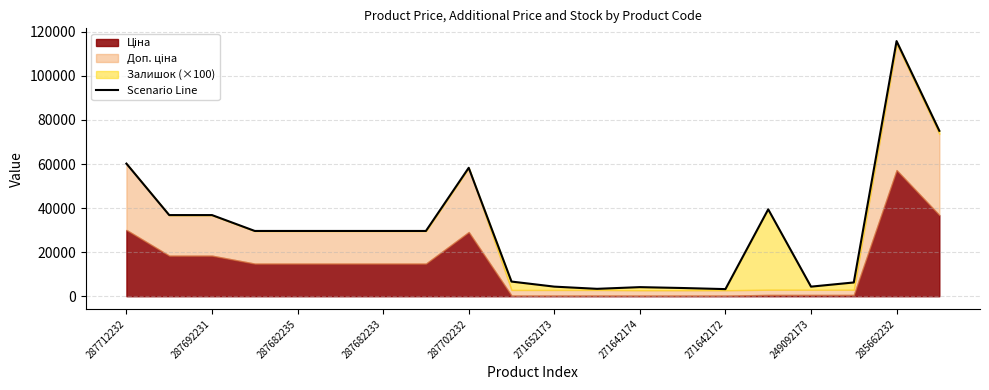

What is the average value?

30342.4